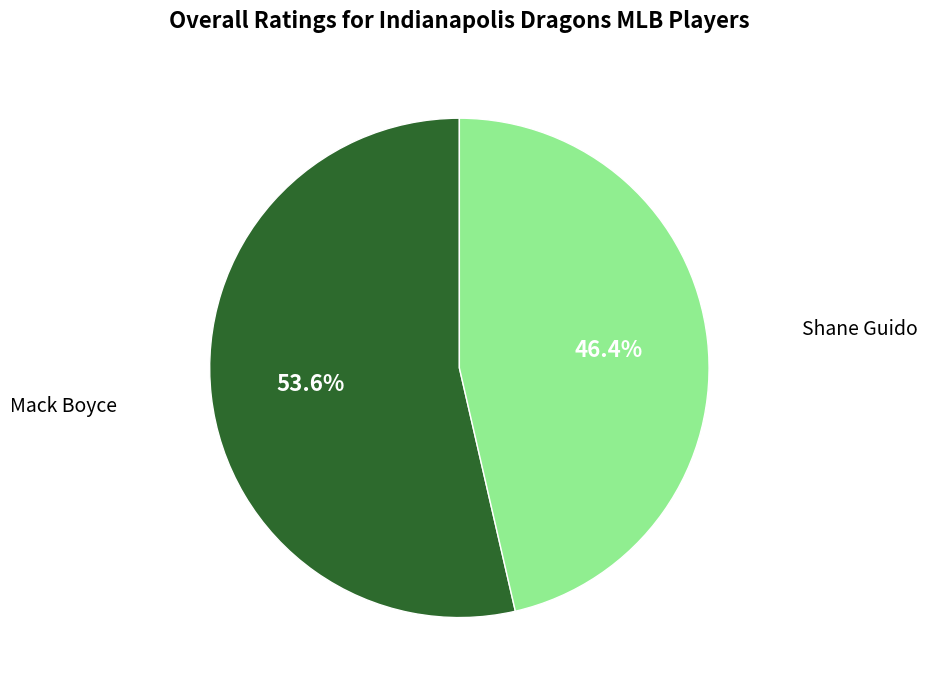

Is there a majority slice in this chart?

Yes